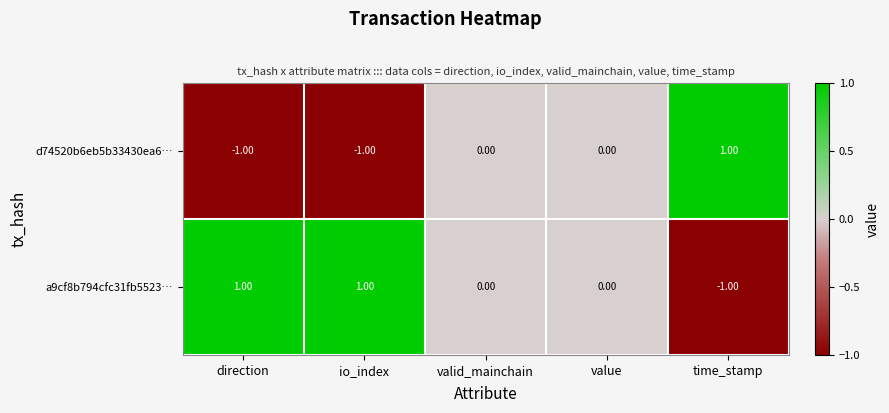

Which series has the largest total across all categories?

a9cf8b794cfc31fb5523…